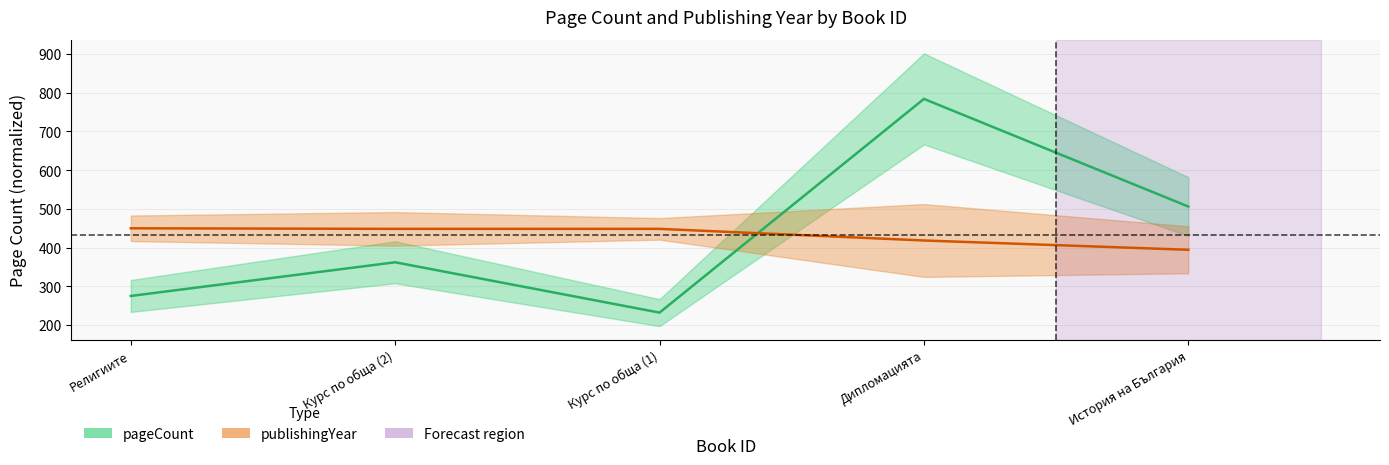

Which series has the widest spread of values?

pageCount